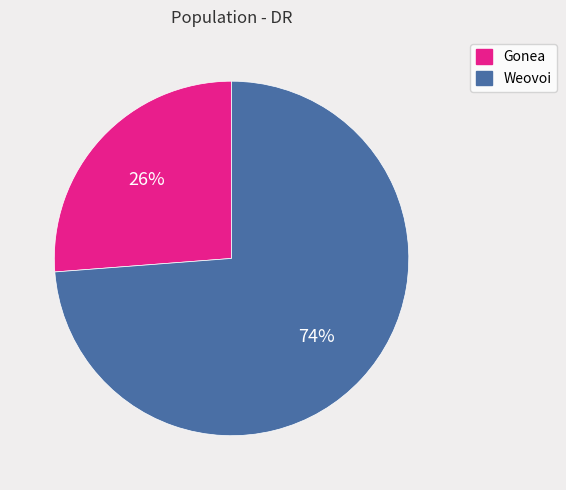

Rank the categories by value from lowest to highest.

Gonea, Weovoi